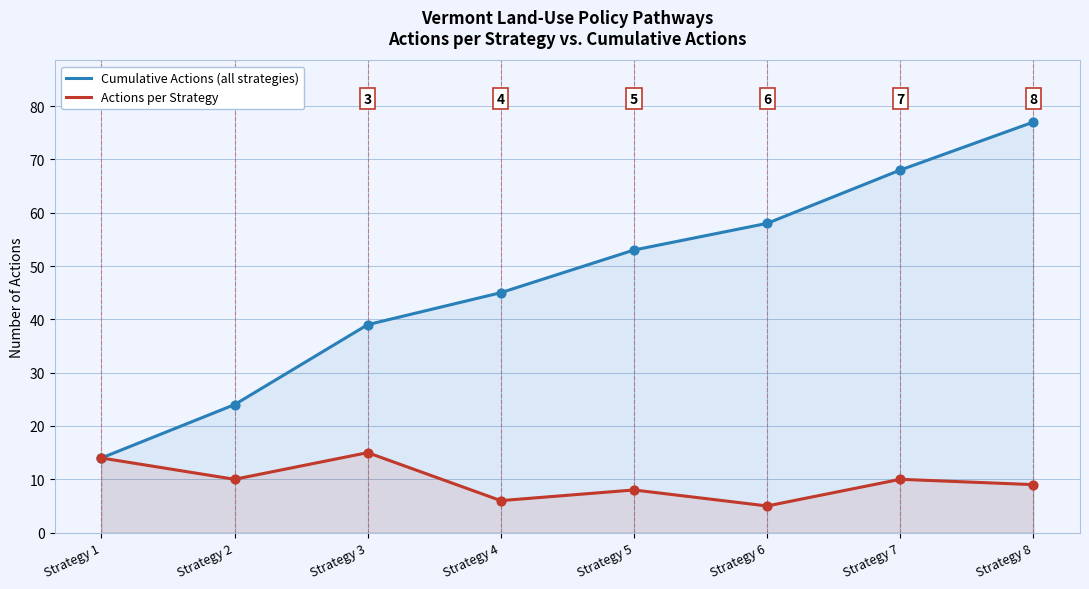

What is the total value across all series at Strategy 8?

86